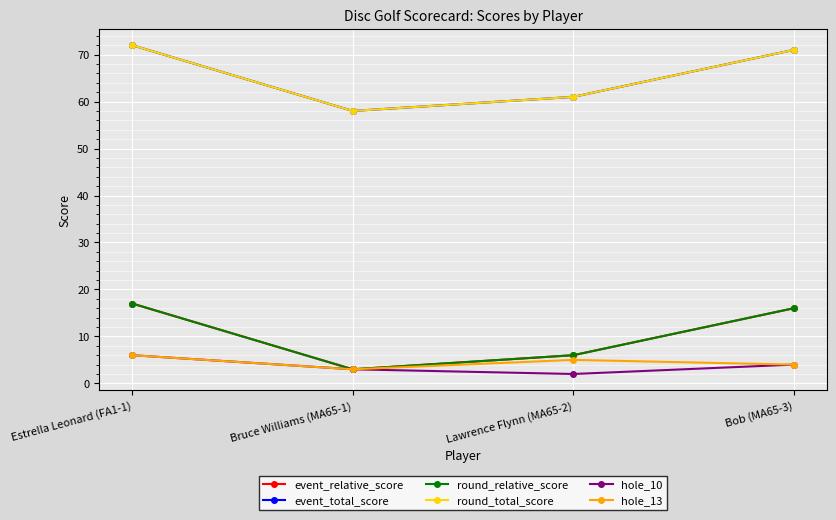

Between Bruce Williams (MA65-1) and Bob (MA65-3), which series saw the biggest shift?

event_relative_score